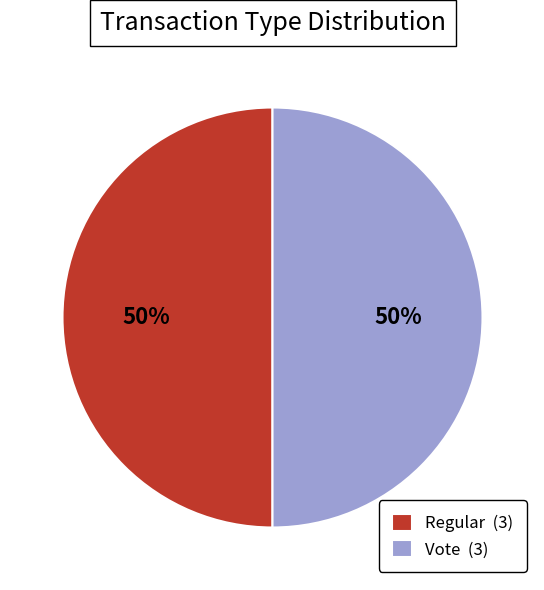

Count the number of slices in the pie.

2